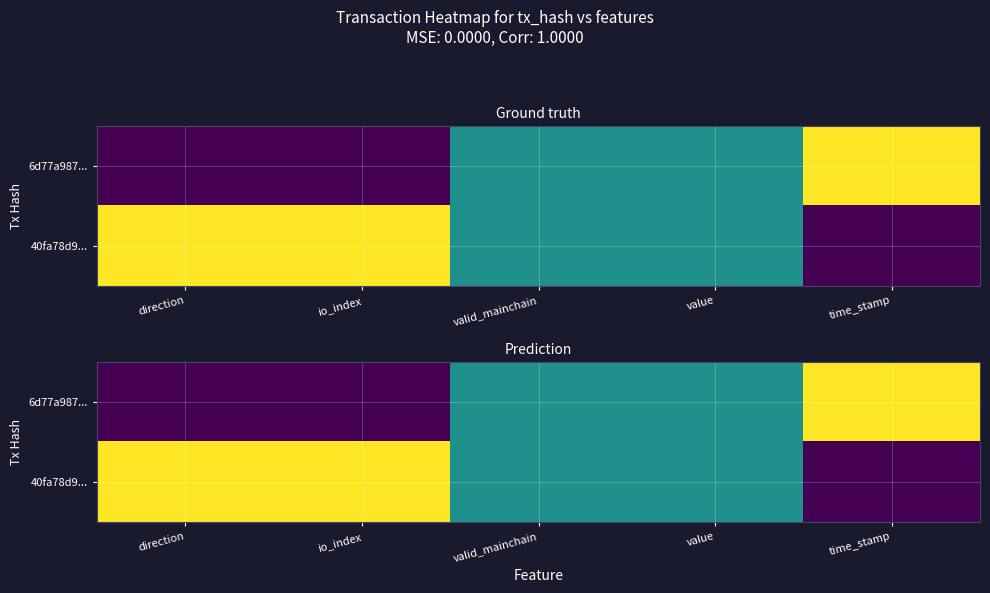

How many values in the 6d77a987... series exceed 0?

3